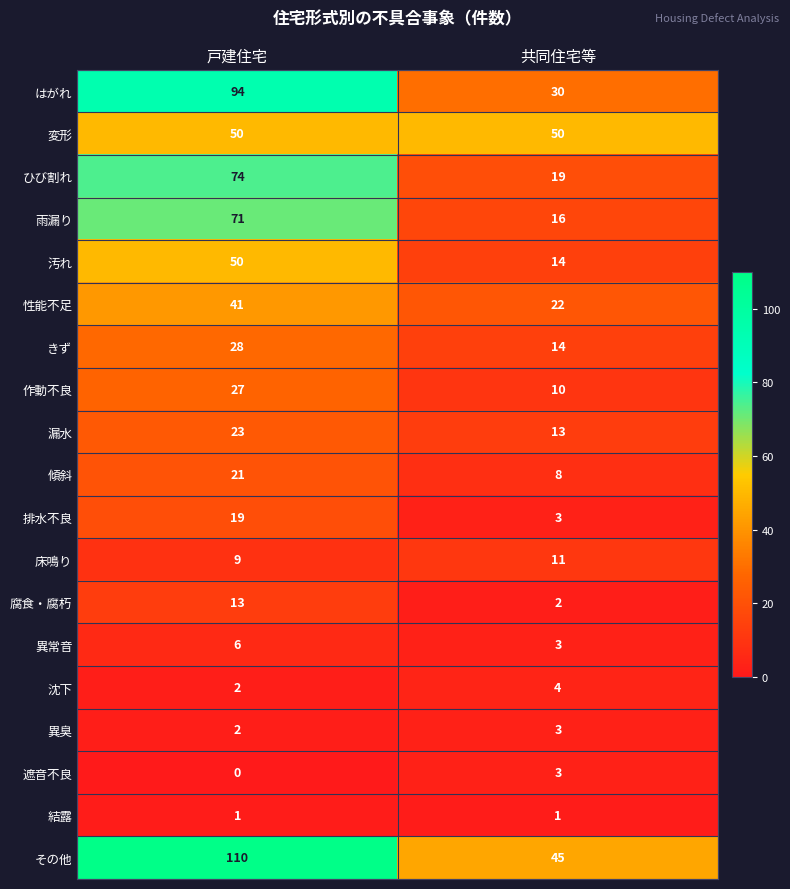

The 腐食・腐朽 series shows 4 at 戸建住宅. True or false?

False